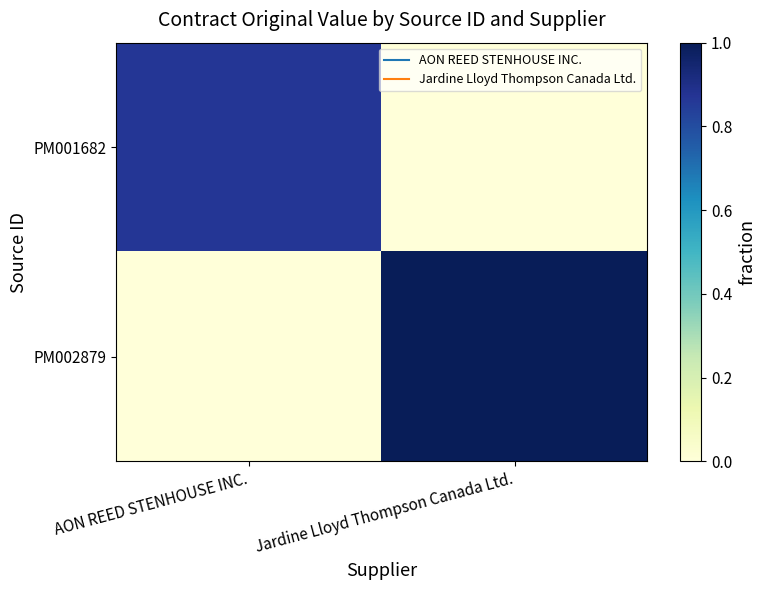

Reading left to right, list all the values displayed in this chart.

PM001682: AON REED STENHOUSE INC.=0.9	Jardine Lloyd Thompson Canada Ltd.=0.0
PM002879: AON REED STENHOUSE INC.=0.0	Jardine Lloyd Thompson Canada Ltd.=1.0